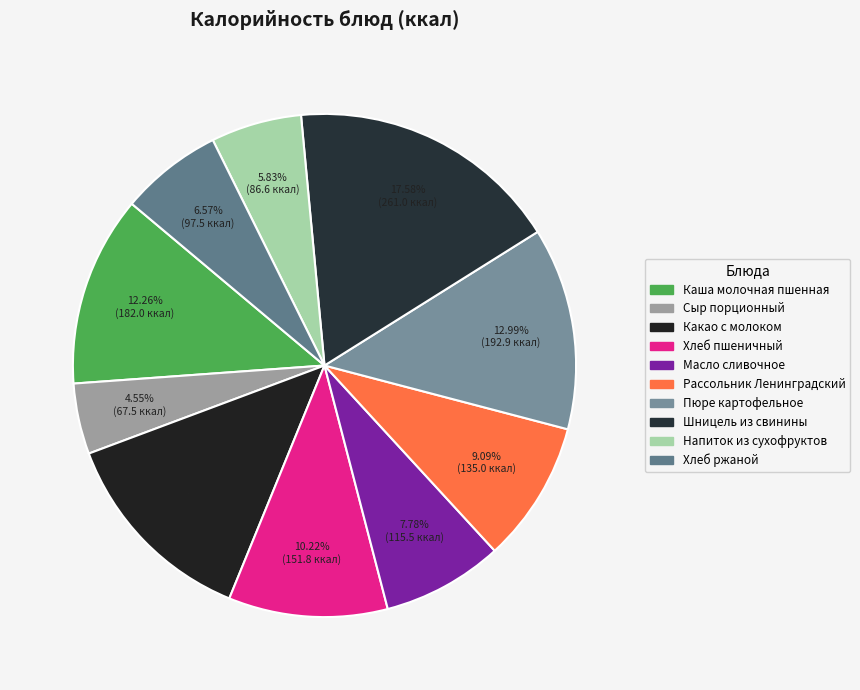

Count the number of slices in the pie.

10